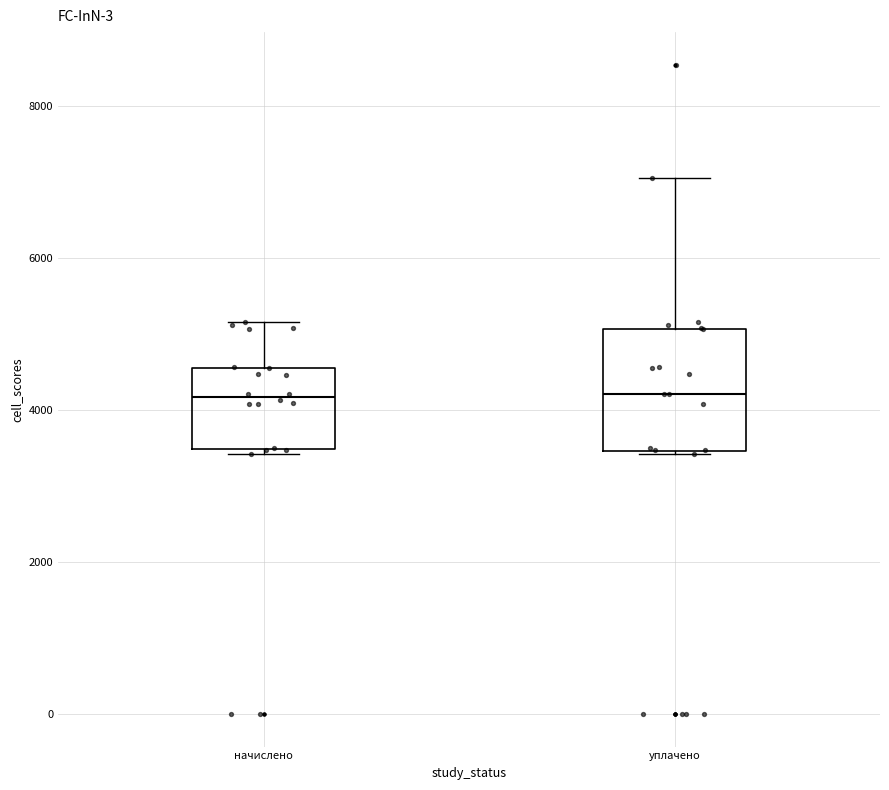

Reading left to right, transcribe this box plot: for each box, give where its median line is, the range the box spans, and where its two whiskers end, as read against the y-axis. The values are not printed on the chart, so give them approximately, as read against the axis.

начислено: median 4200, box 3400 to 4600, whiskers 3400 (just below the box's lower edge) to 5200
уплачено: median 4200, box 3400 to 5000, whiskers 3400 to 7000